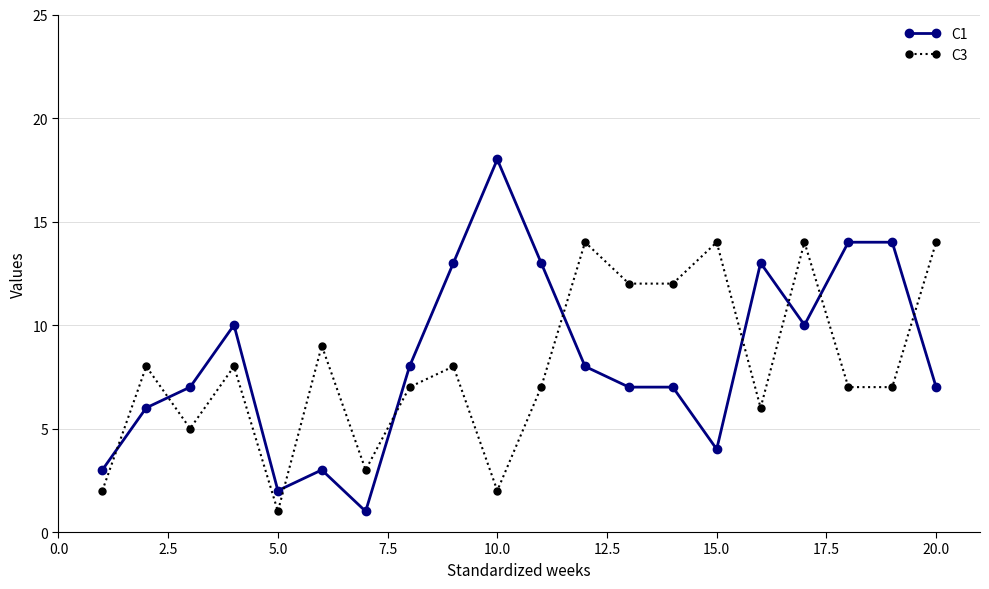

True or false: C1 has more than 1 interior local peaks.

True